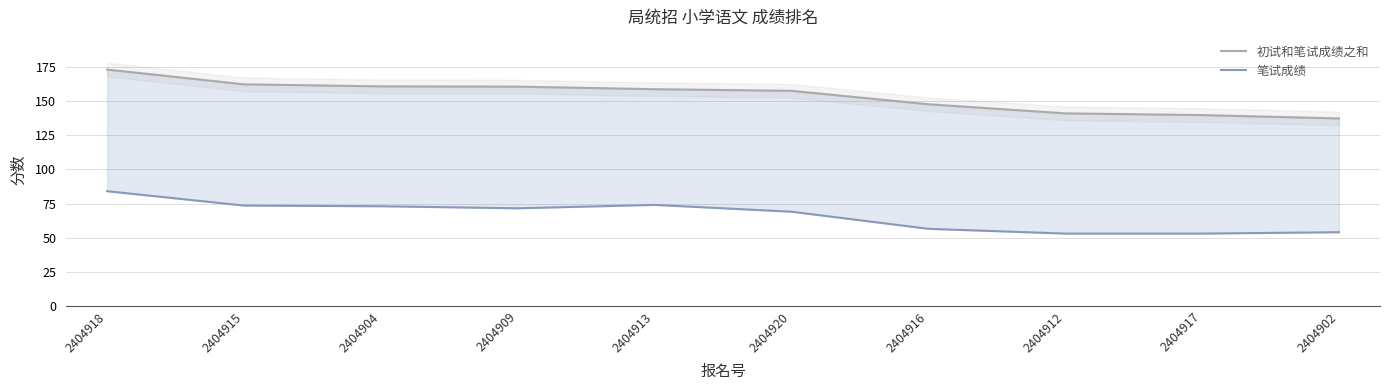

Where does the 初试和笔试成绩之和 series first go above 158?

2404918